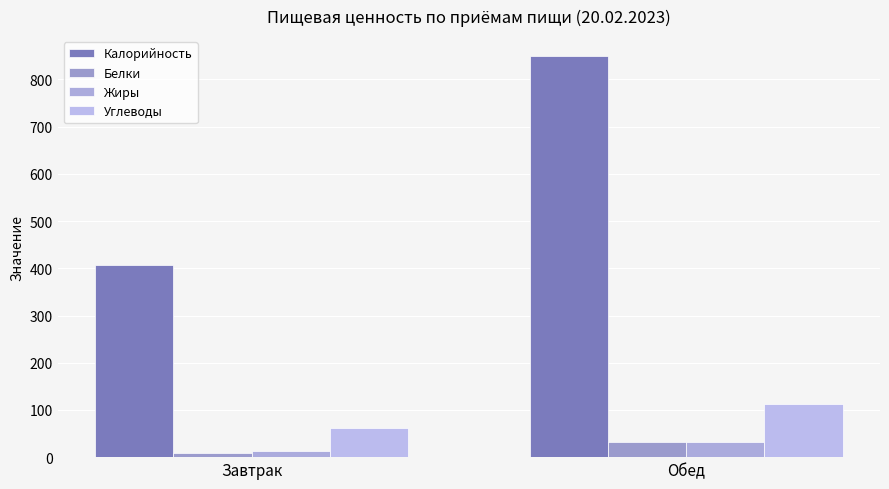

Which series changed the most between Завтрак and Обед?

Калорийность